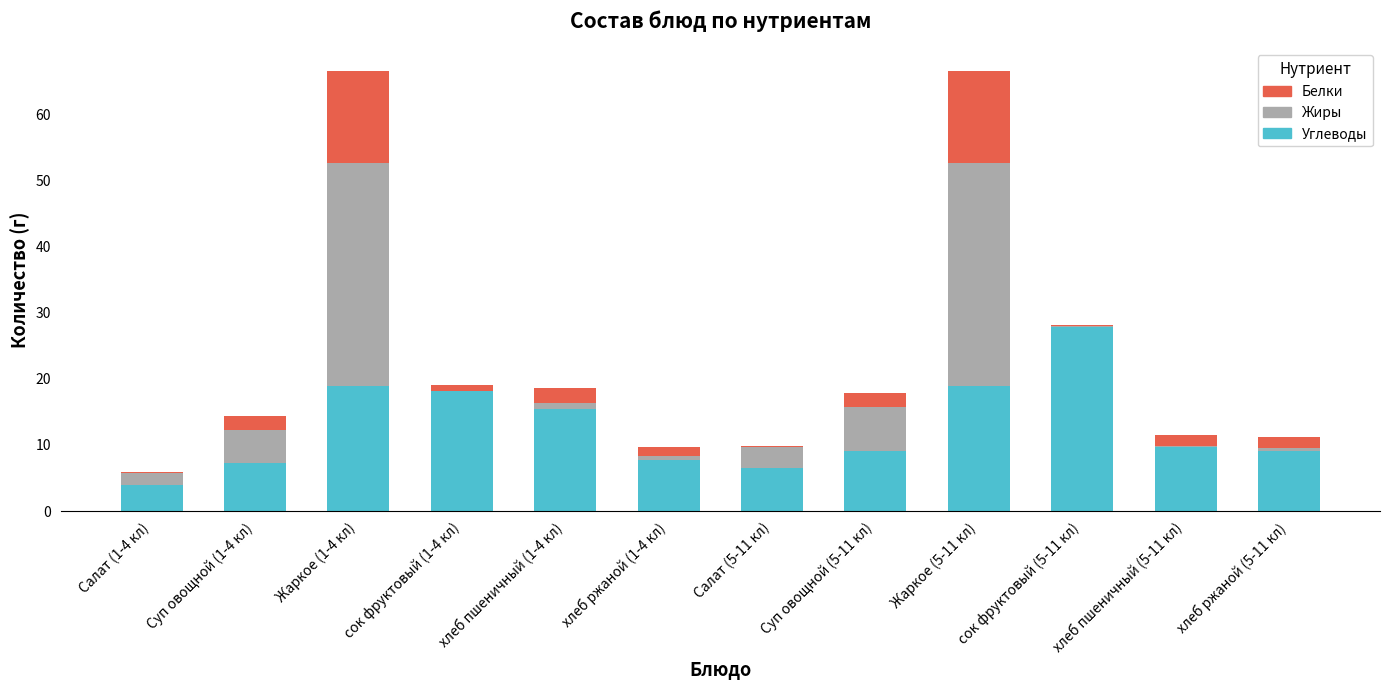

At which label does Углеводы reach its peak?

сок фруктовый (5-11 кл)